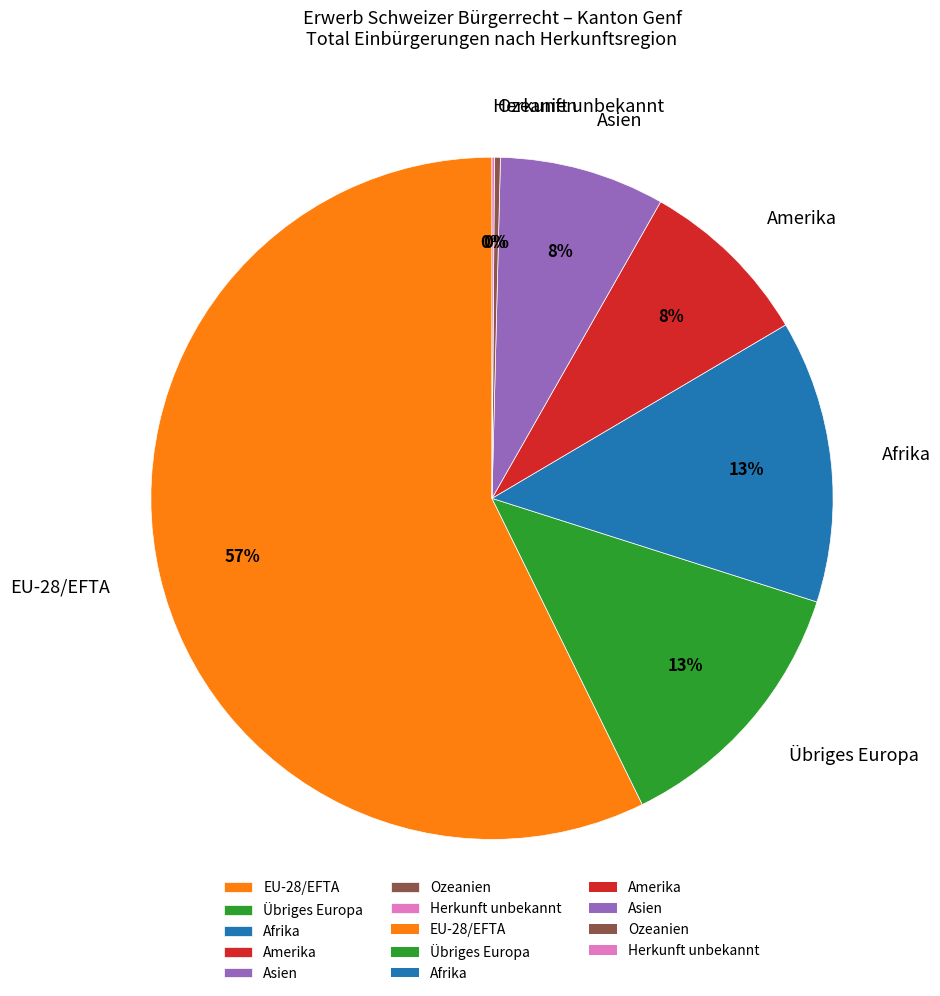

True or false: Übriges Europa accounts for 13% of the total.

True